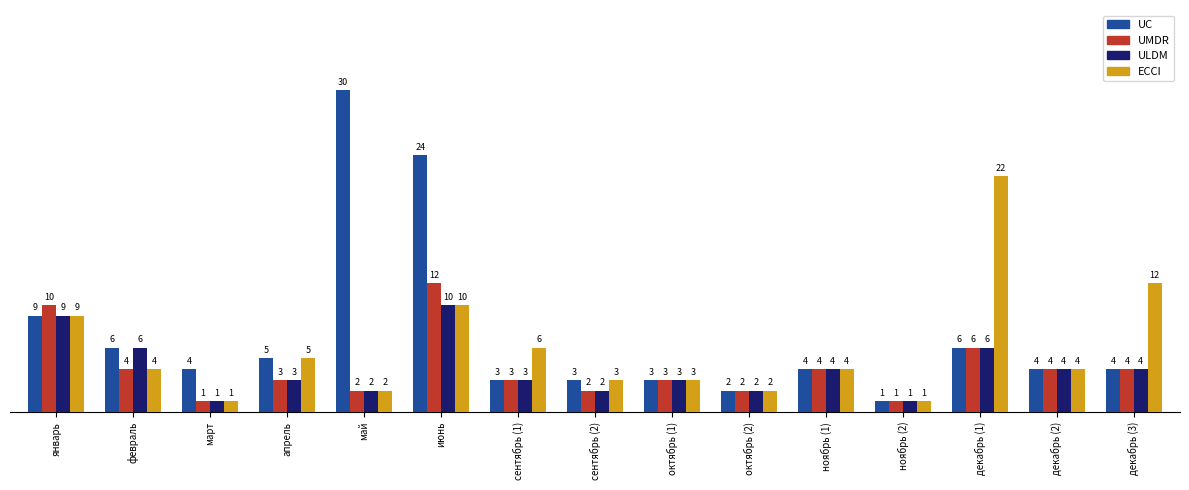

The value of ULDM at октябрь (2) is 2. True or false?

True